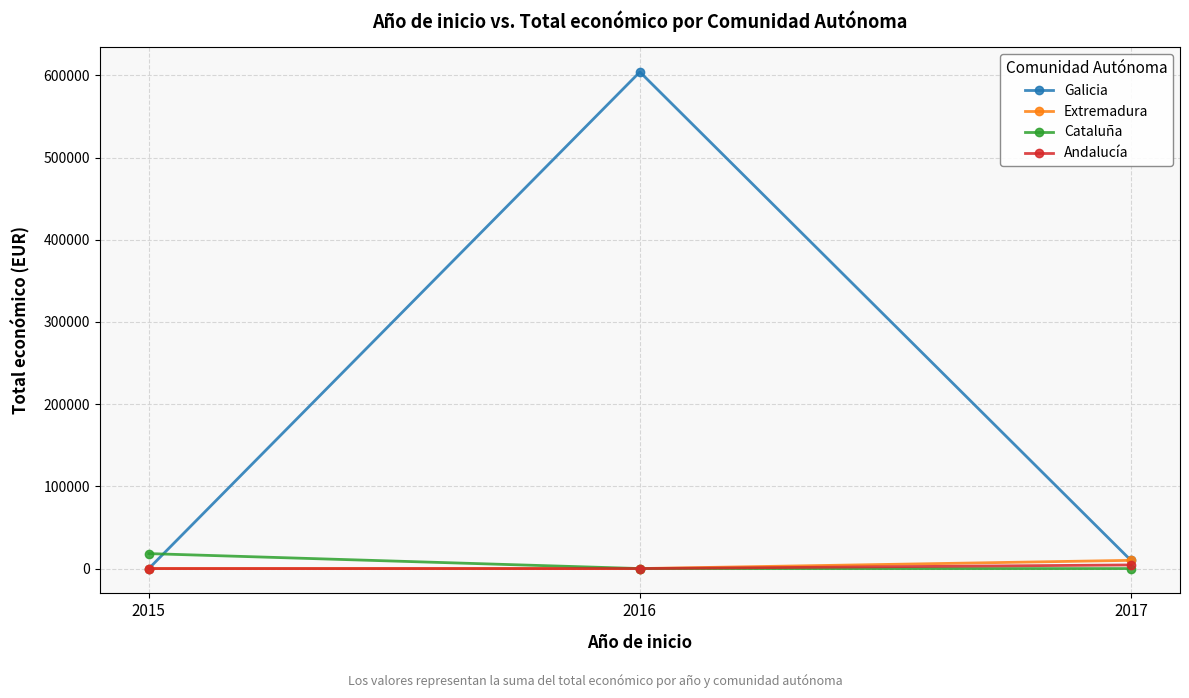

Which series has the largest range (max minus min)?

Galicia